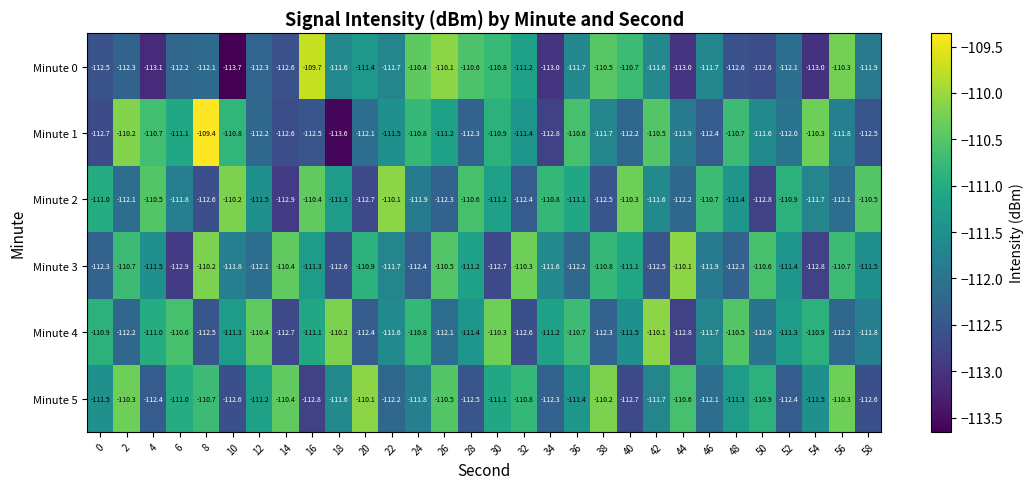

How many values in the Minute 4 series are below -111?

19